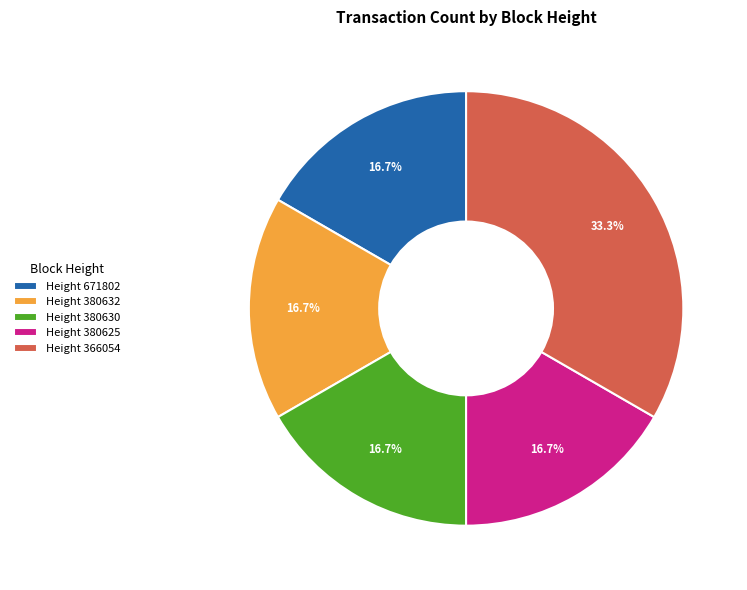

Is there any slice that represents more than half of the pie?

No